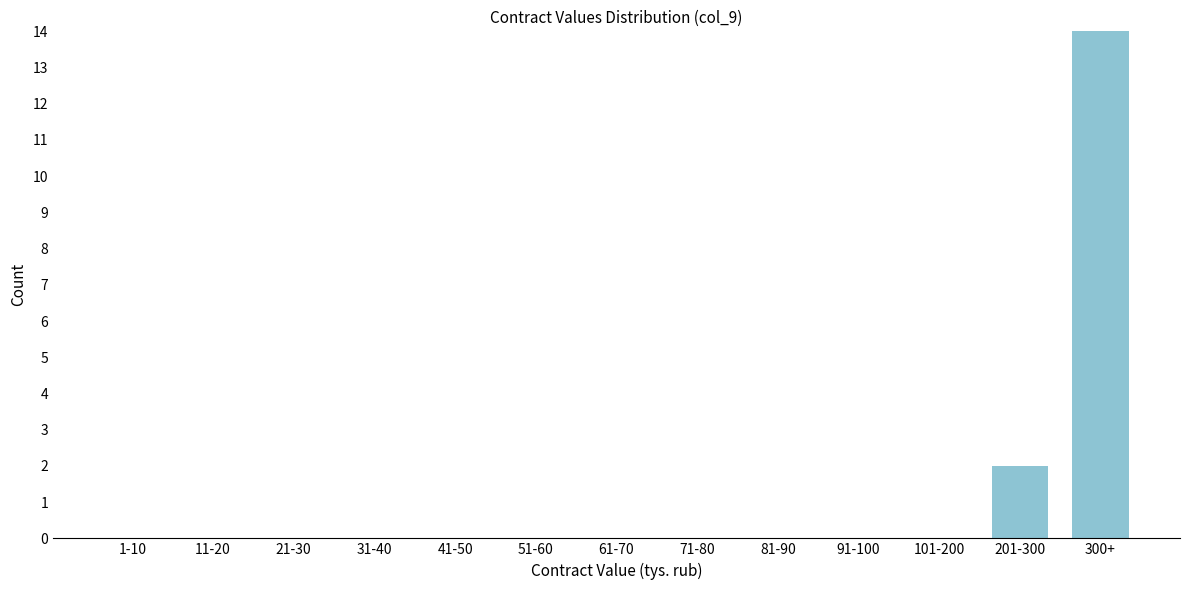

Reading left to right, transcribe all the data shown in this chart.

1-10=0	11-20=0	21-30=0	31-40=0	41-50=0	51-60=0	61-70=0	71-80=0	81-90=0	91-100=0	101-200=0	201-300=2	300+=14